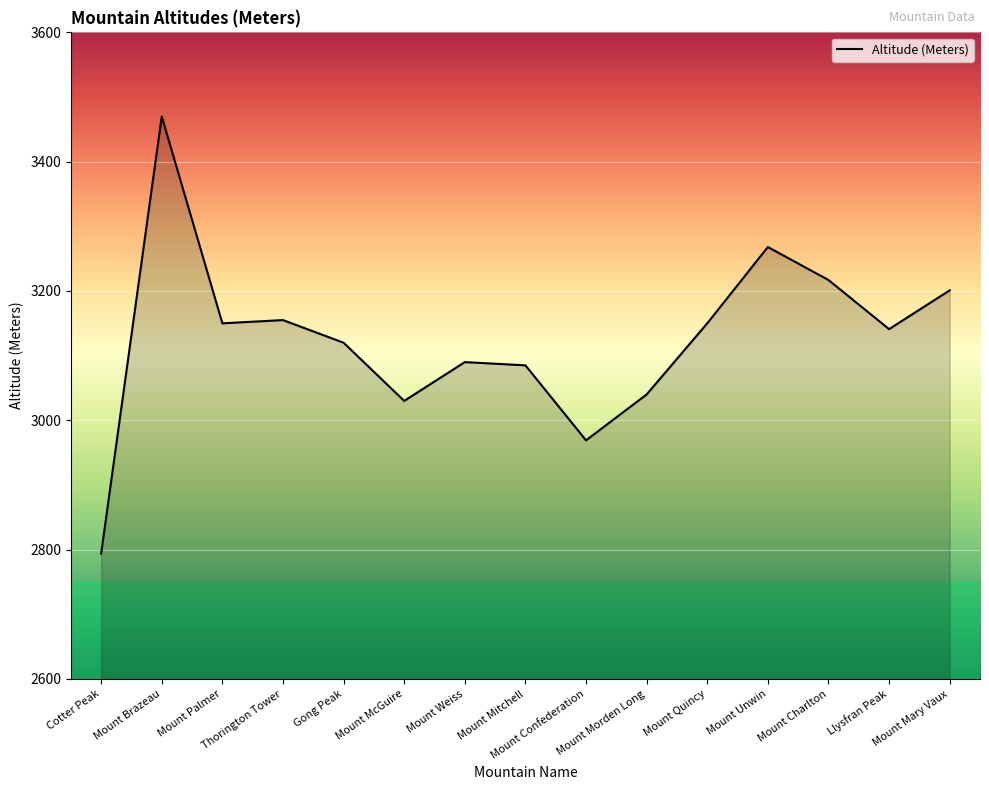

What is the approximate value at Cotter Peak, to the nearest 50?

2800